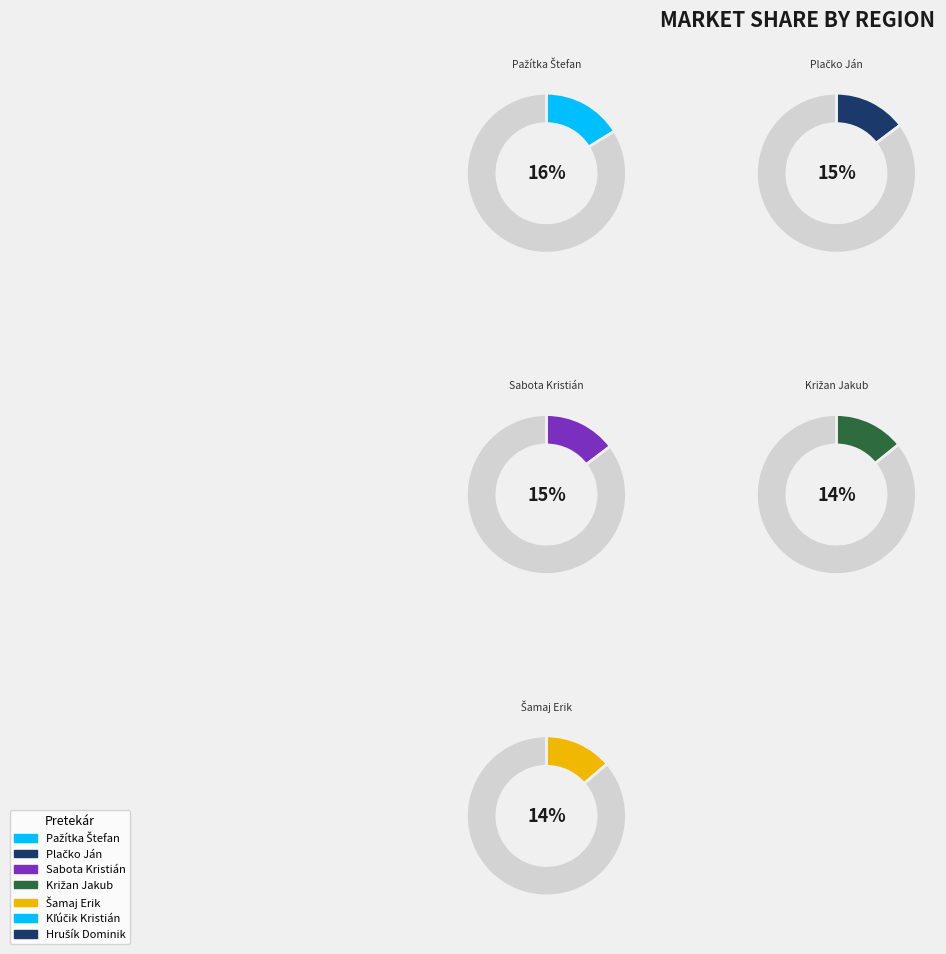

To the nearest percent, what is the difference between the Kľúčik Kristián and Hrušík Dominik slice percentages?

1%